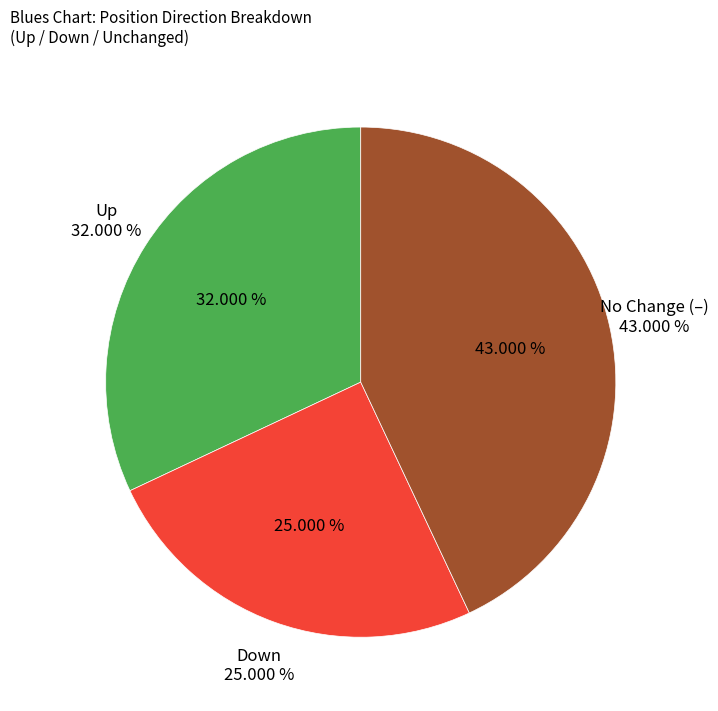

The up slice represents 54% of the pie. True or false?

False